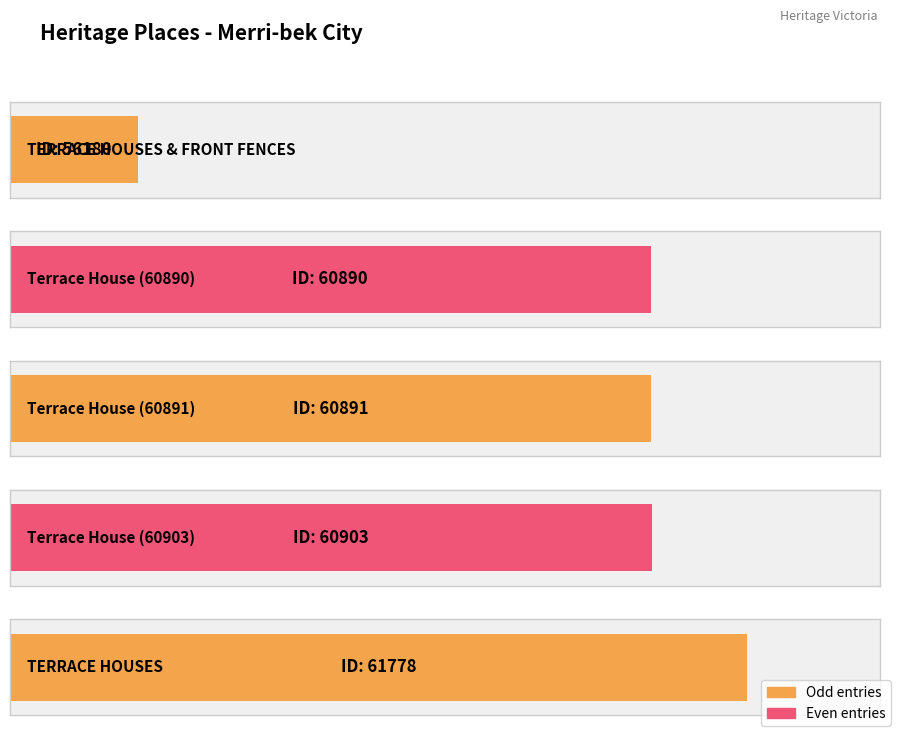

What value does the data have at Terrace House (60903), to the nearest 100?

60900